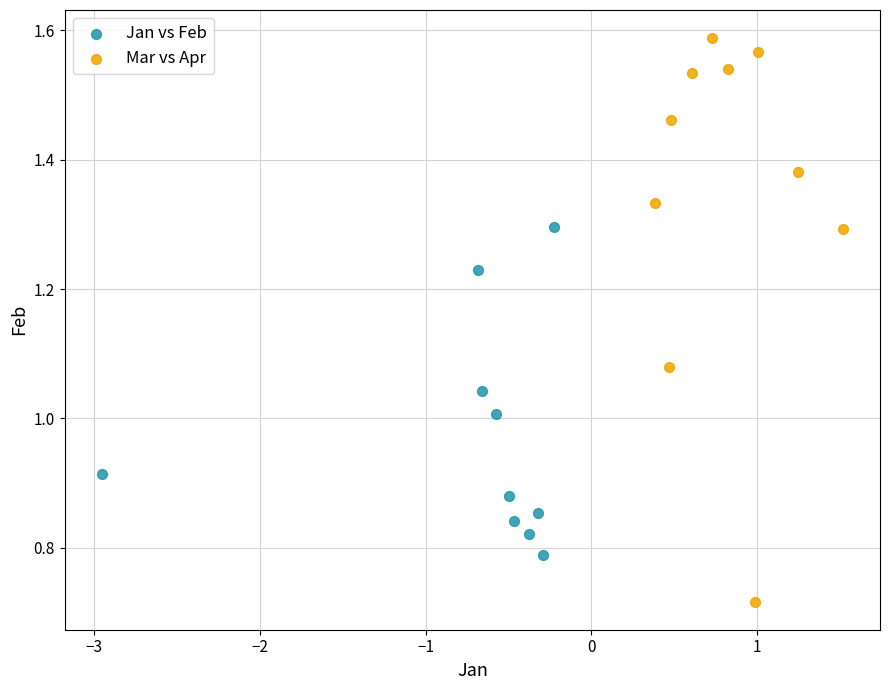

Which series reaches the minimum Y coordinate?

Mar vs Apr